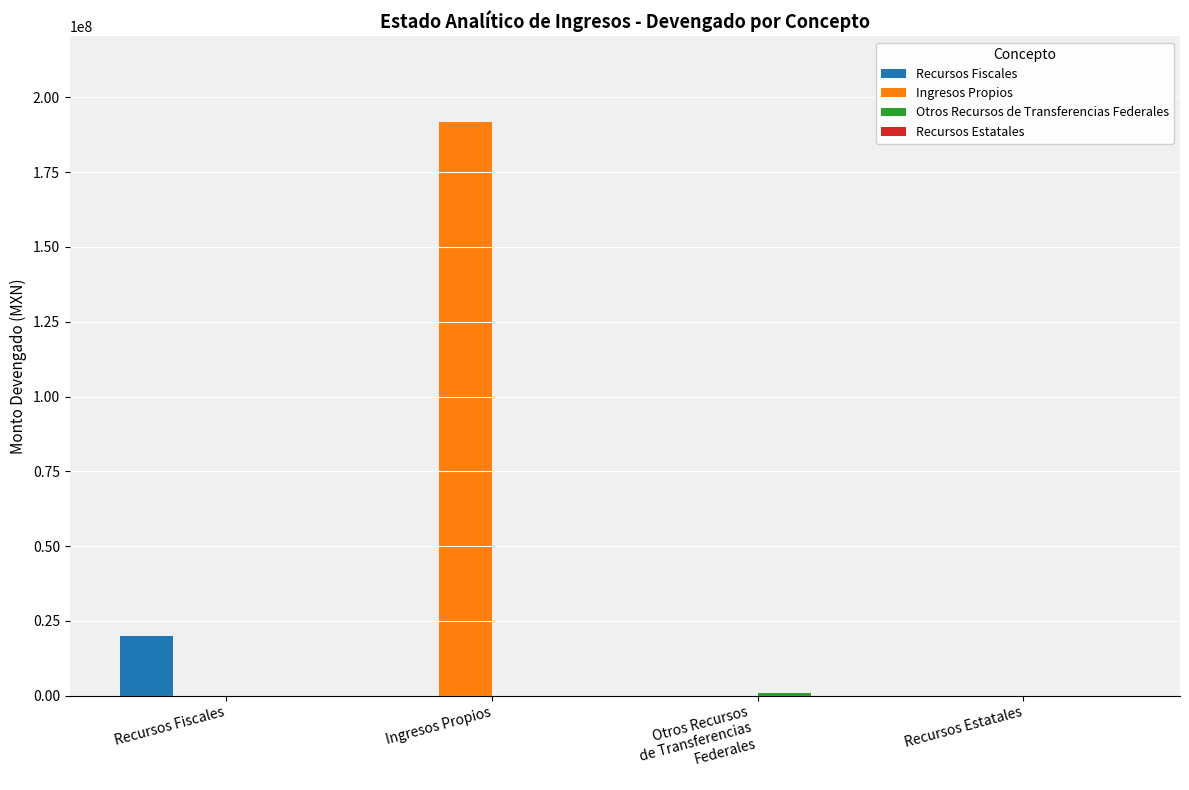

What is the sum of all Recursos Fiscales values?

19868013.6